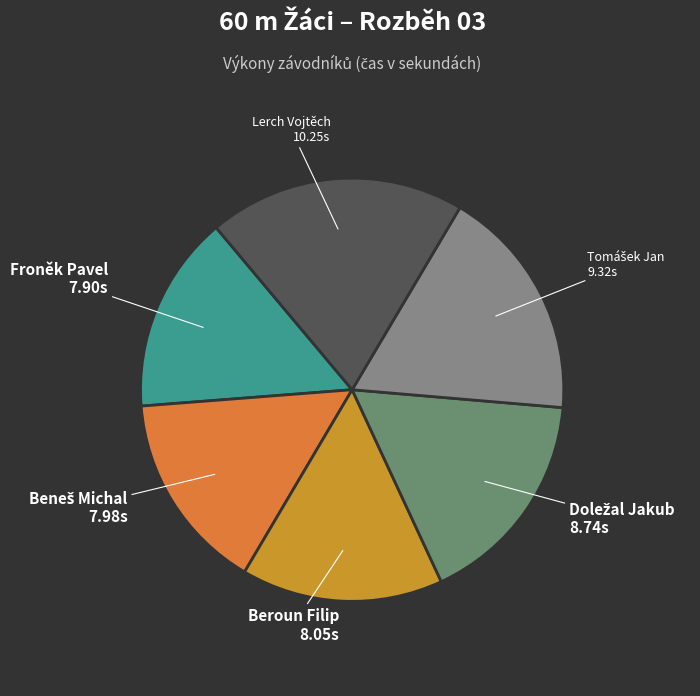

Which slice is the largest?

Lerch Vojtěch